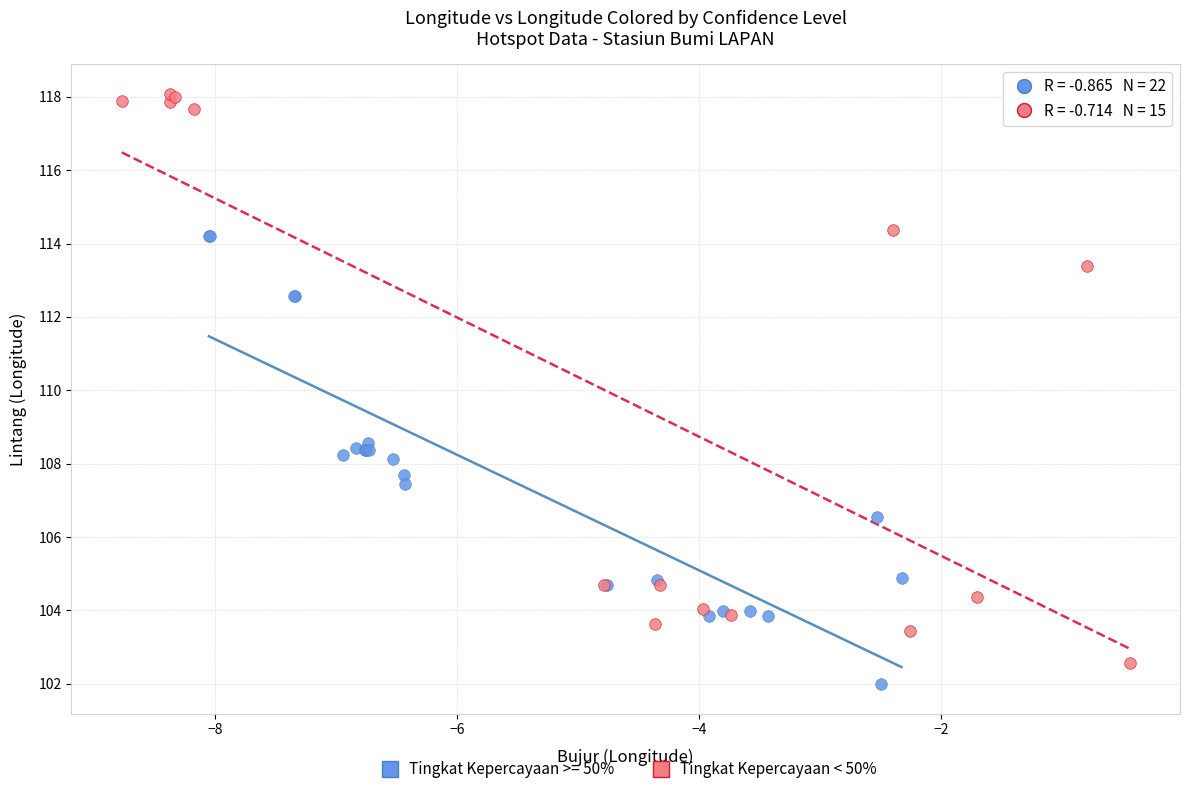

Which series contains the highest Y value?

Tingkat Kepercayaan < 50%